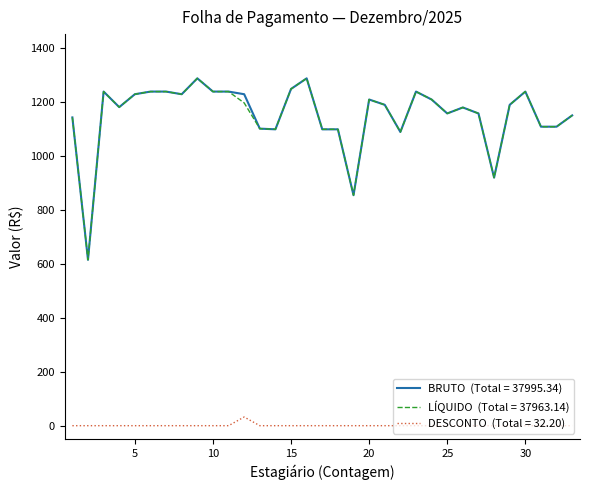

What is the maximum value shown in the chart?

1286.2